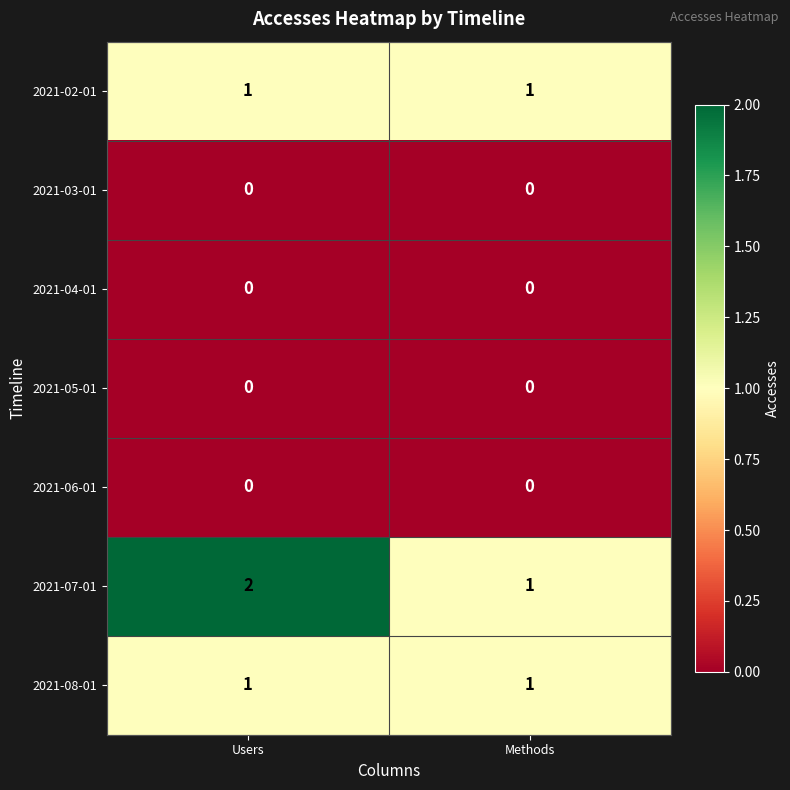

Which series has the largest total across all categories?

2021-07-01